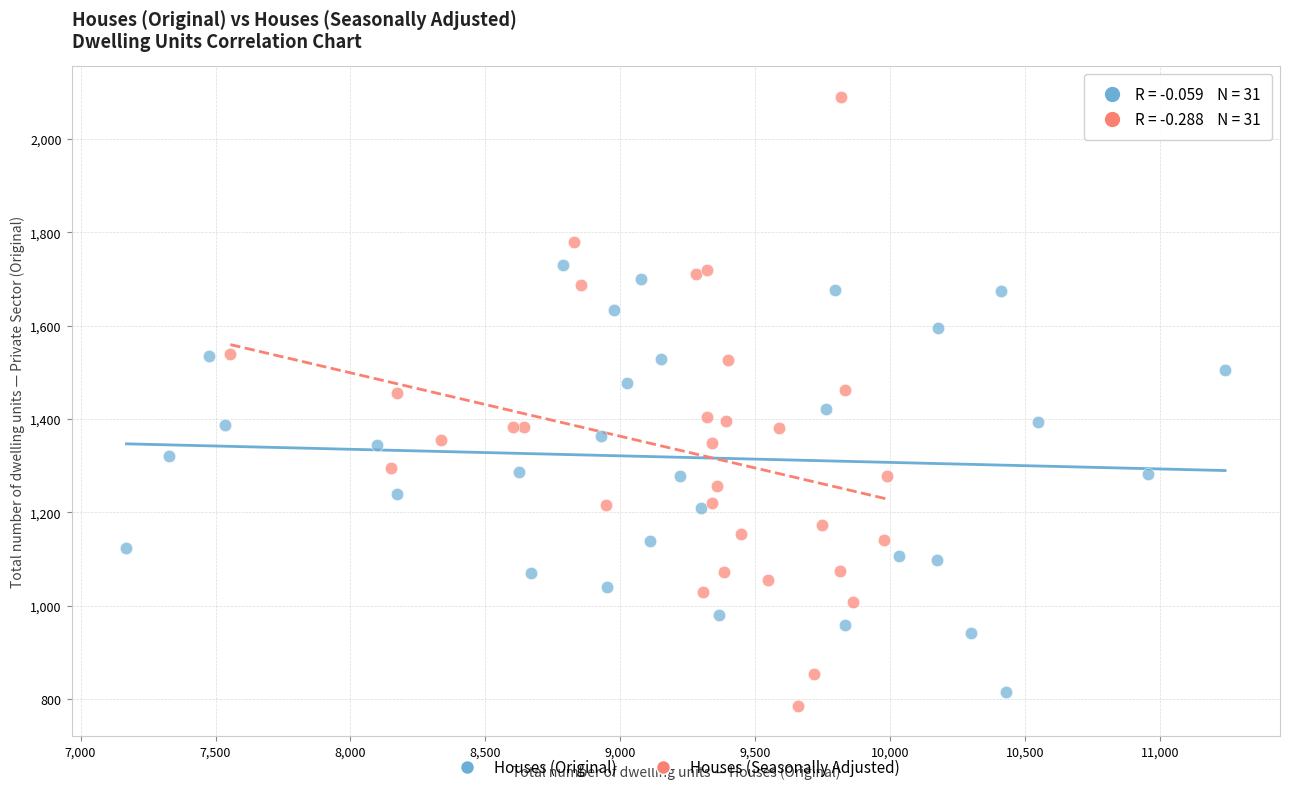

Which series has the widest spread of Y values?

Houses (Seasonally Adjusted)